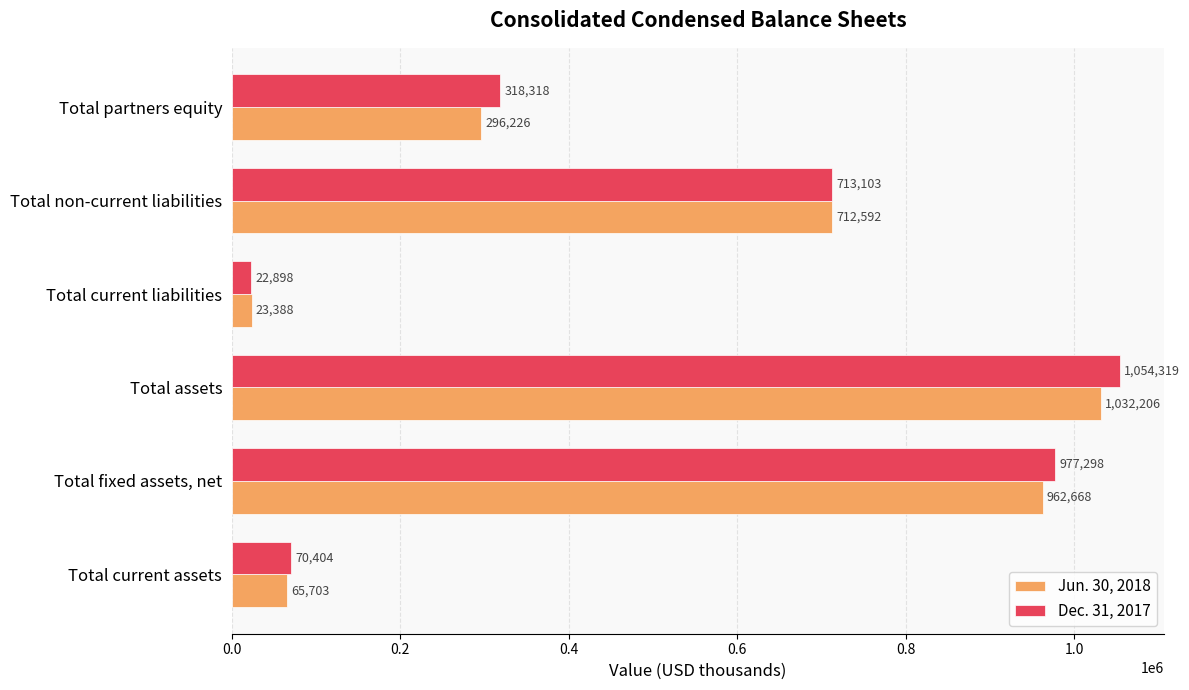

Count the number of data series in this chart.

2